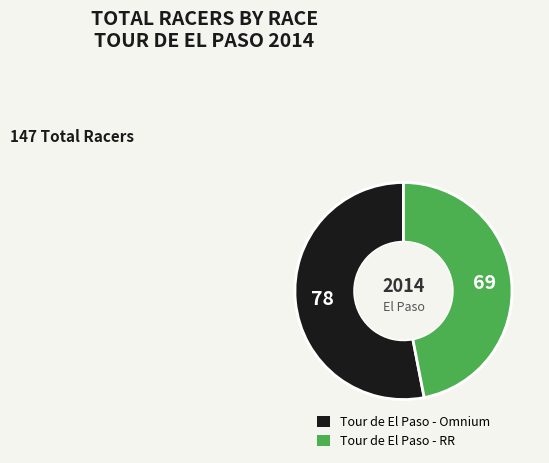

Between Tour de El Paso - Omnium and Tour de El Paso - RR, which is larger?

Tour de El Paso - Omnium